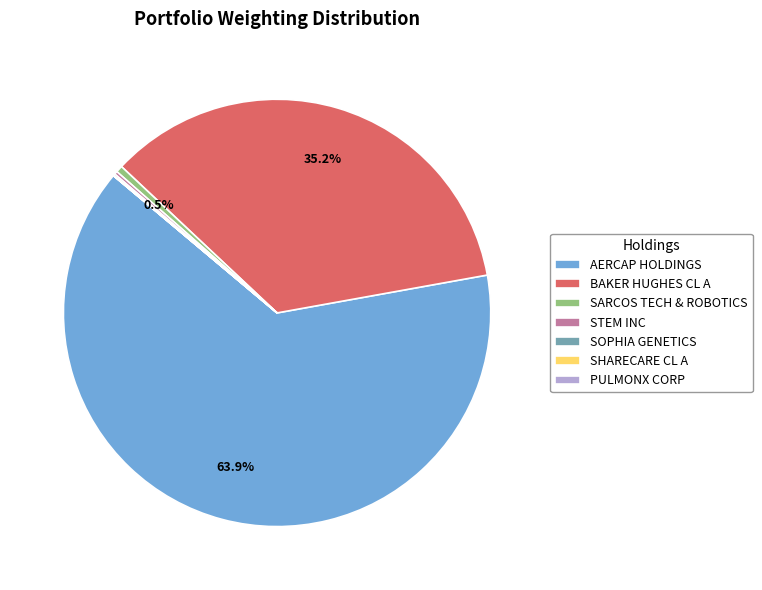

How much of the chart is everything except SARCOS TECH & ROBOTICS?

99.5%